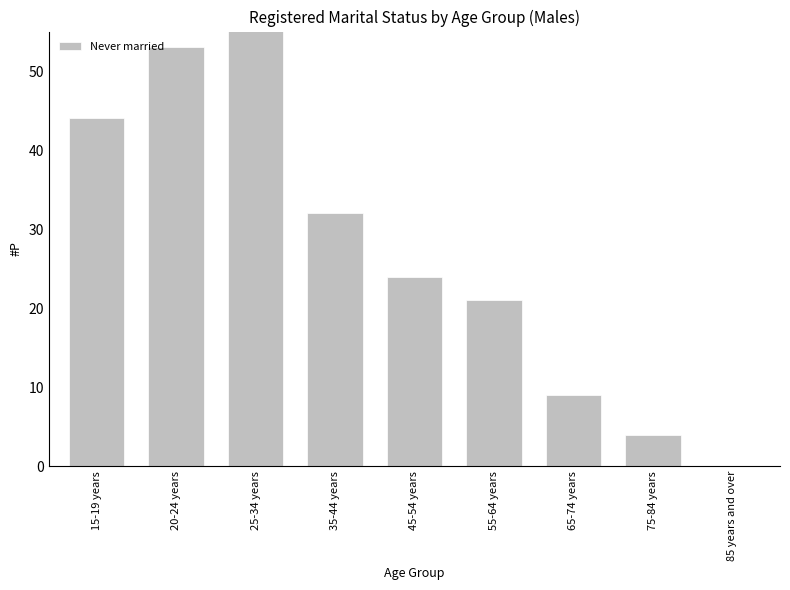

Rank the categories by value from highest to lowest.

25-34 years, 20-24 years, 15-19 years, 35-44 years, 45-54 years, 55-64 years, 65-74 years, 75-84 years, 85 years and over